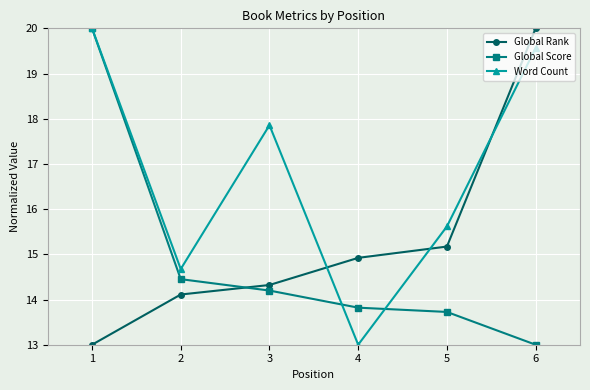

What is the maximum value for Global Score?

20.0